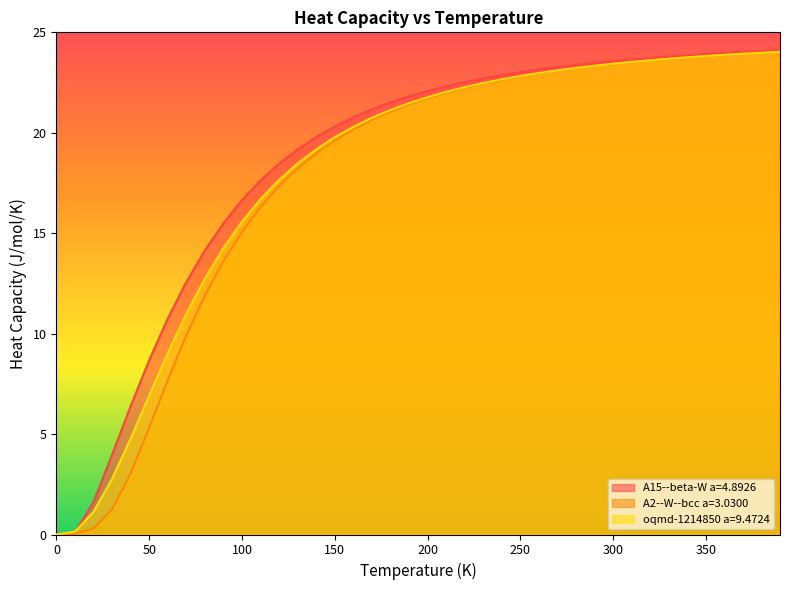

Where is oqmd-1214850 a=9.4724 nearest to the value 12?

80.0